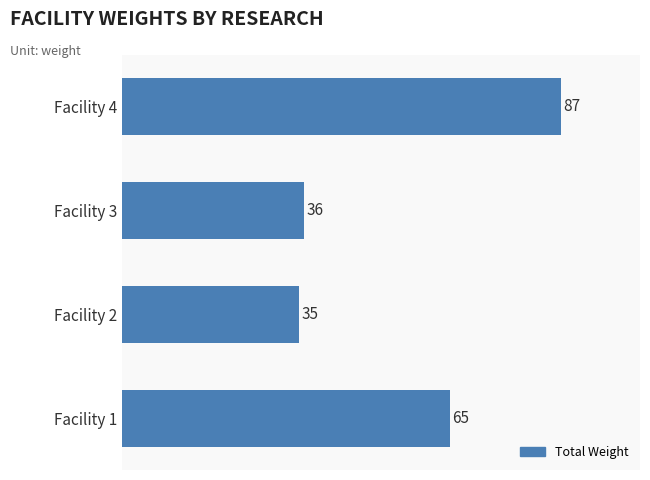

Reading bottom to top, what are all the values shown in this chart?

65	35	36	87